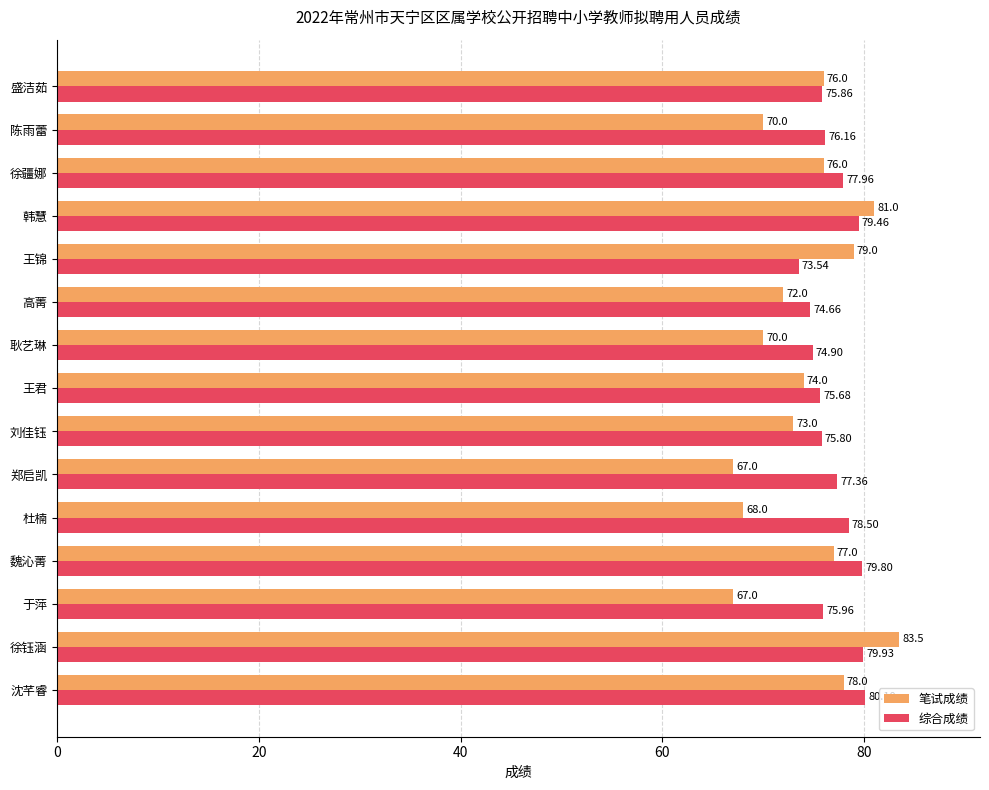

What is the average value of the 笔试成绩 series?

74.1